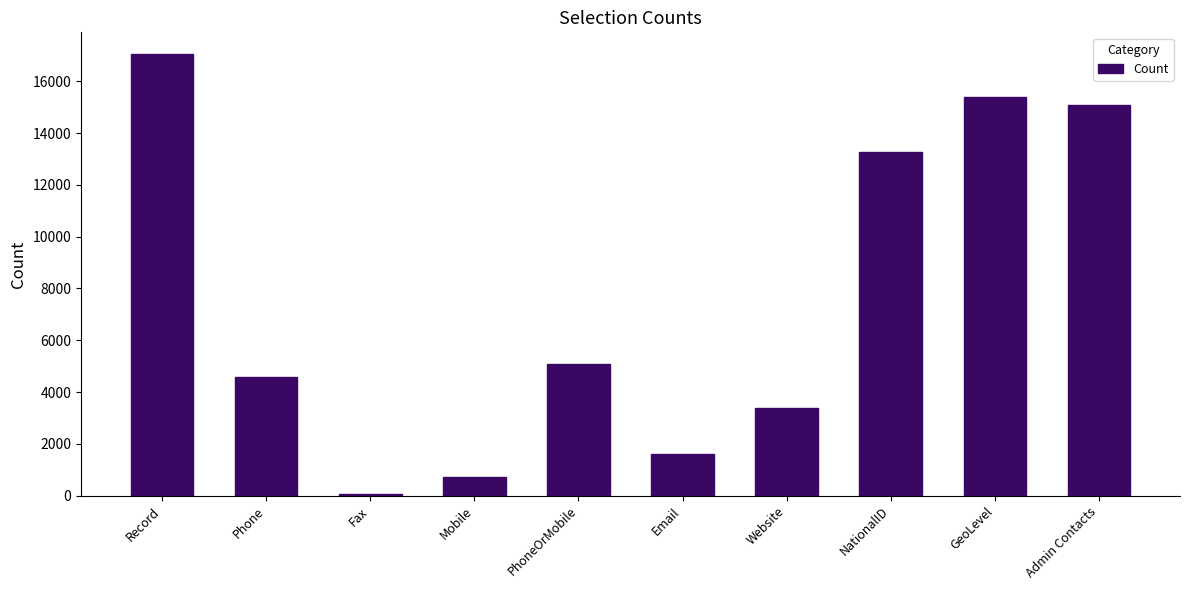

What is the sum of the values at Admin Contacts and NationalID?

28365